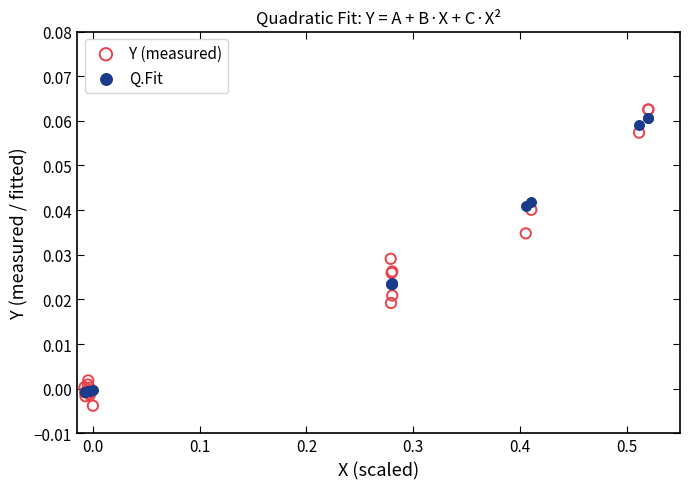

What are all the series names shown in the legend?

Y (measured), Q.Fit